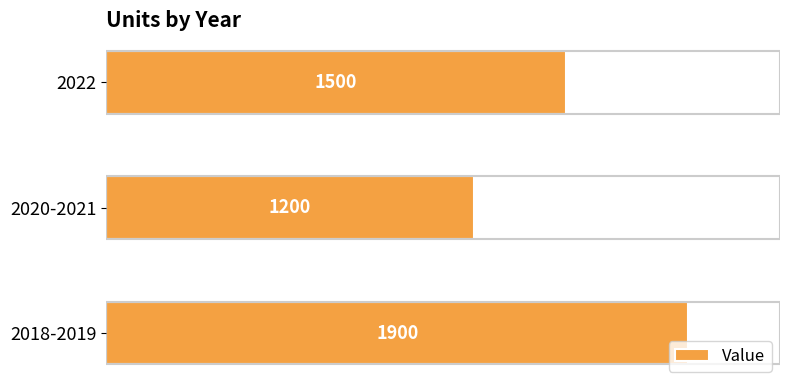

What is the smallest value displayed?

1200